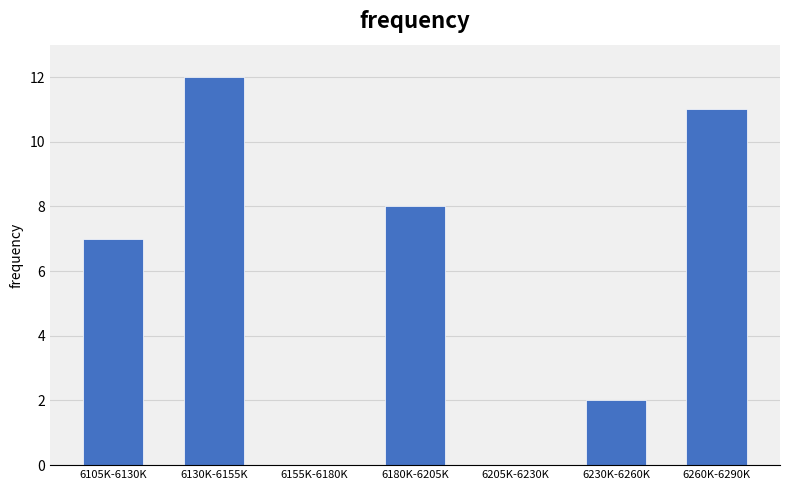

Reading right to left, what are all the values shown in this chart?

6260K-6290K=11	6230K-6260K=2	6205K-6230K=0	6180K-6205K=8	6155K-6180K=0	6130K-6155K=12	6105K-6130K=7